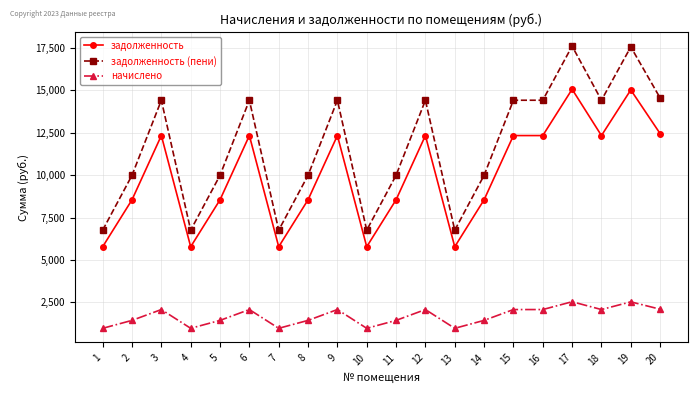

What is the smallest value displayed?

975.2